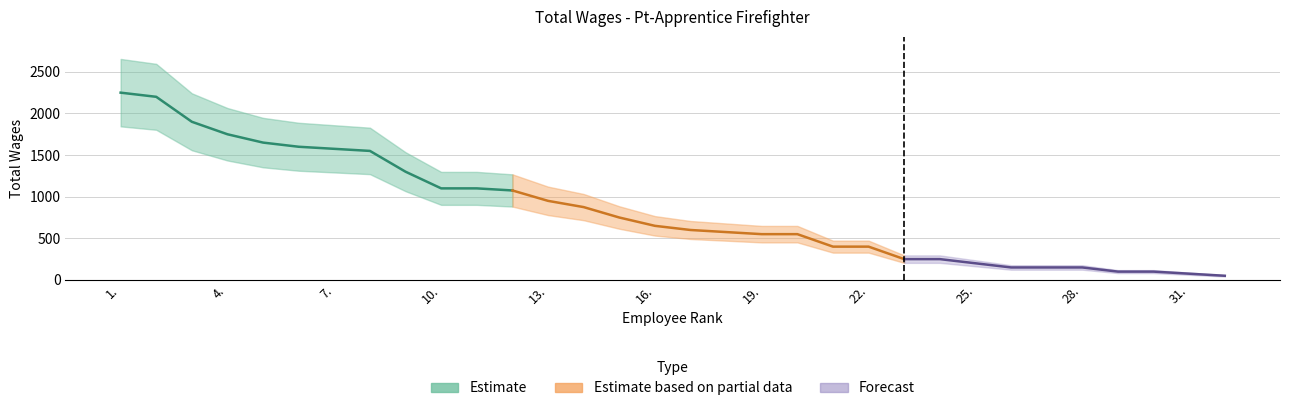

Does the chart display data point markers on the line(s)?

No